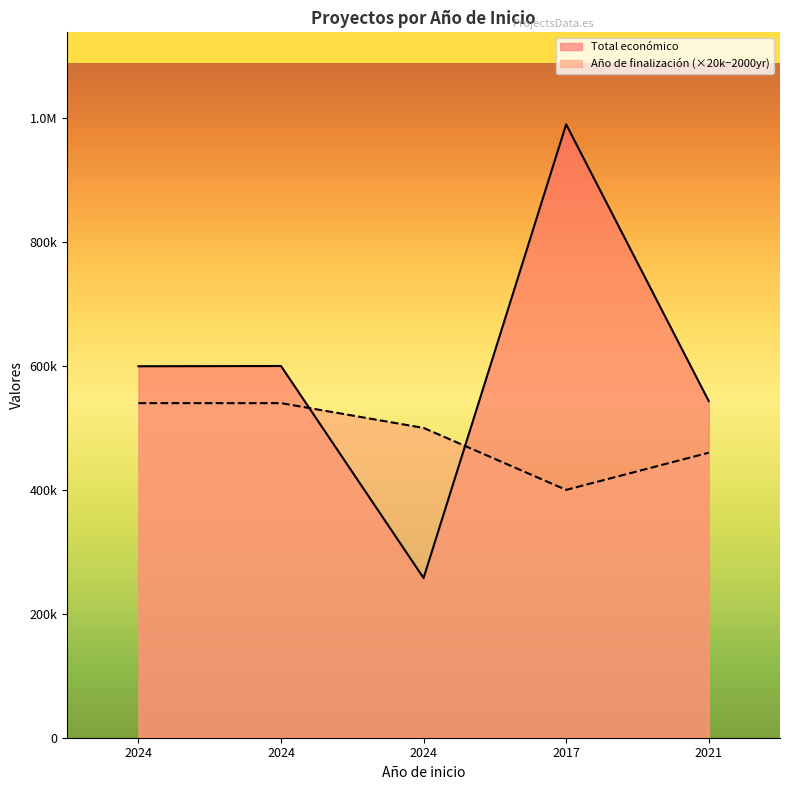

Reading left to right, transcribe all the data shown in this chart.

Total económico: 599540	599927	257770	989973	543365
Año de finalización: 540000	540000	500000	400000	460000